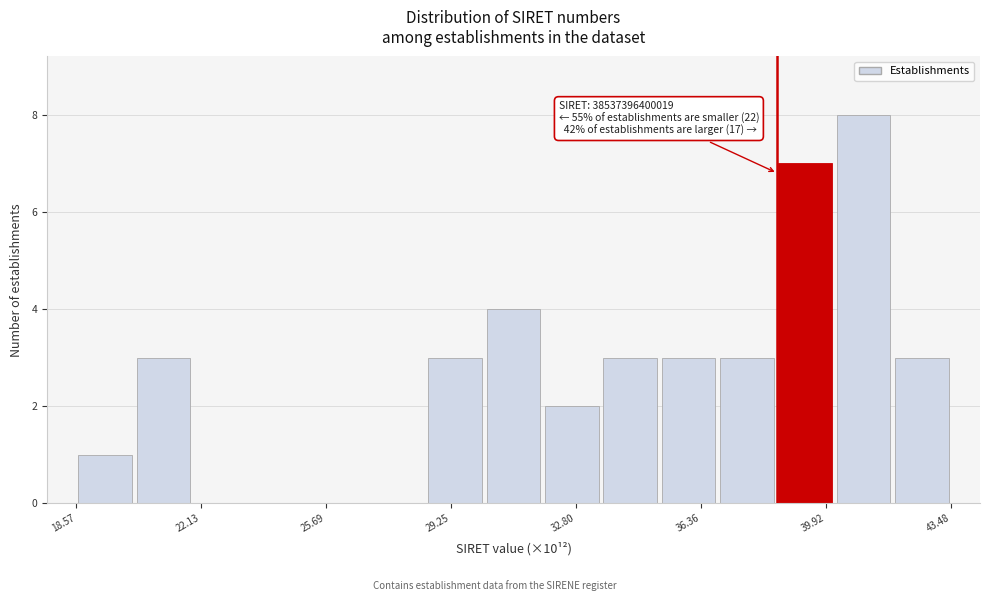

Around what value on the x-axis is the tallest bar? Give the approximate position of its centre, as read against the axis.

41.0